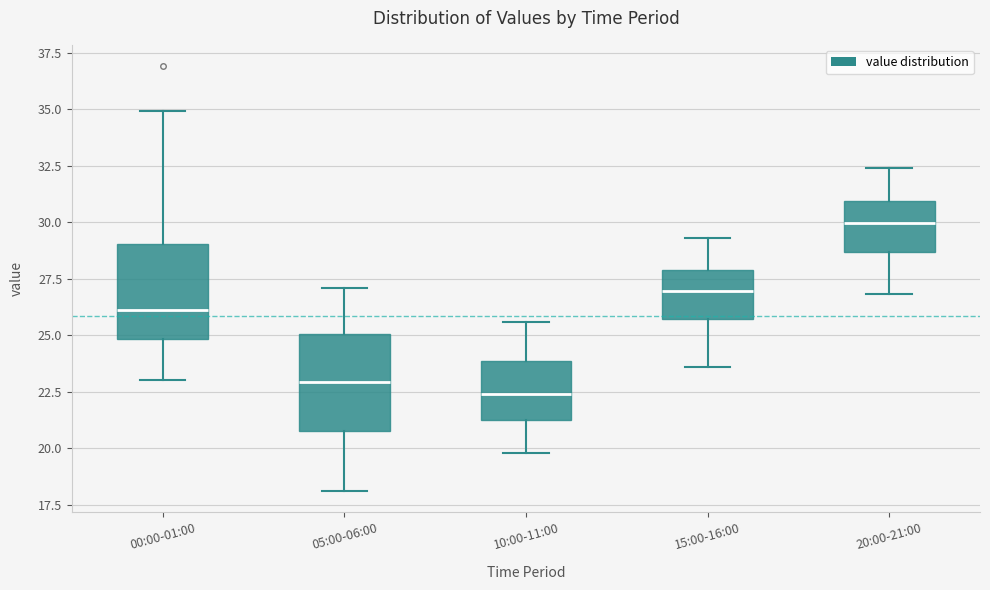

Reading left to right, read every box against the y-axis: the position of its median line, the range the box covers, and the ends of its whiskers. The values are not printed on the chart, so give them approximately, as read against the axis.

00:00-01:00: median 26.0, box 25.0 to 29.0, whiskers 23.0 to 35.0
05:00-06:00: median 23.0, box 21.0 to 25.0, whiskers 18.0 to 27.0
10:00-11:00: median 22.5, box 21.5 to 24.0, whiskers 20.0 to 25.5
15:00-16:00: median 27.0, box 25.5 to 28.0, whiskers 23.5 to 29.5
20:00-21:00: median 30.0, box 28.5 to 31.0, whiskers 27.0 to 32.5